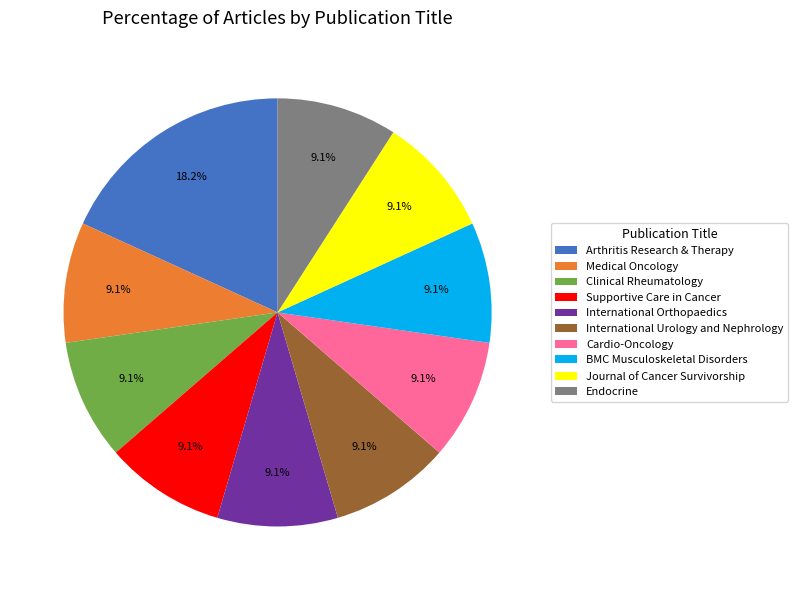

What percentage is NOT represented by Endocrine?

90.9%